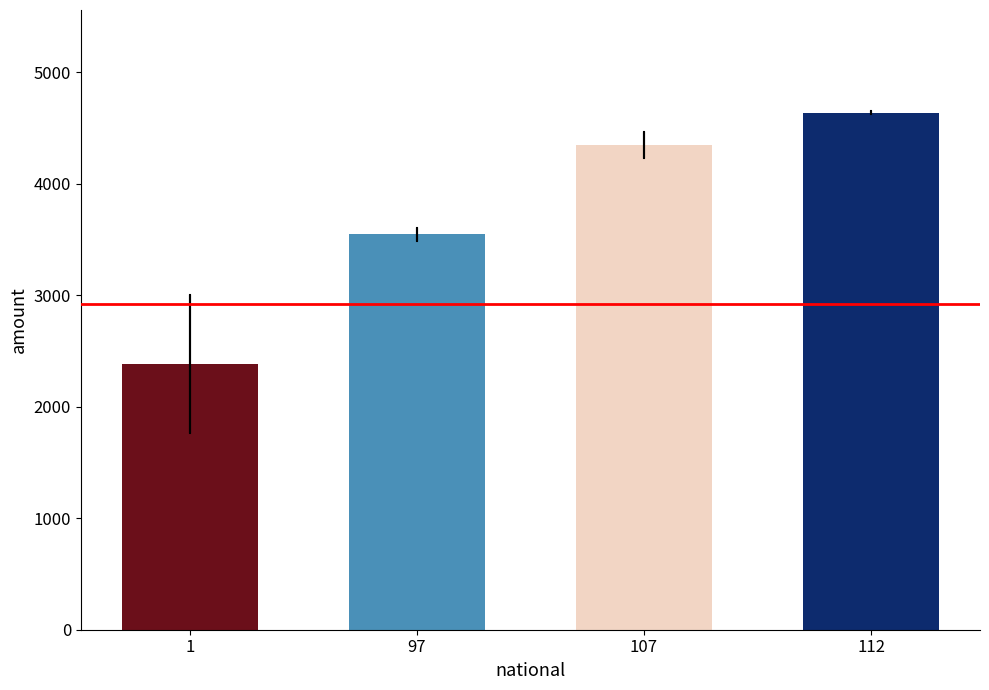

Does the chart contain any negative values?

No